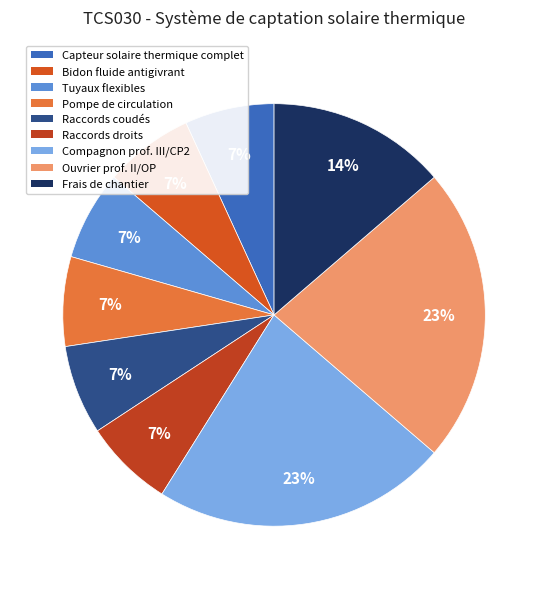

Does Capteur solaire thermique complet account for over 50% of the chart?

No